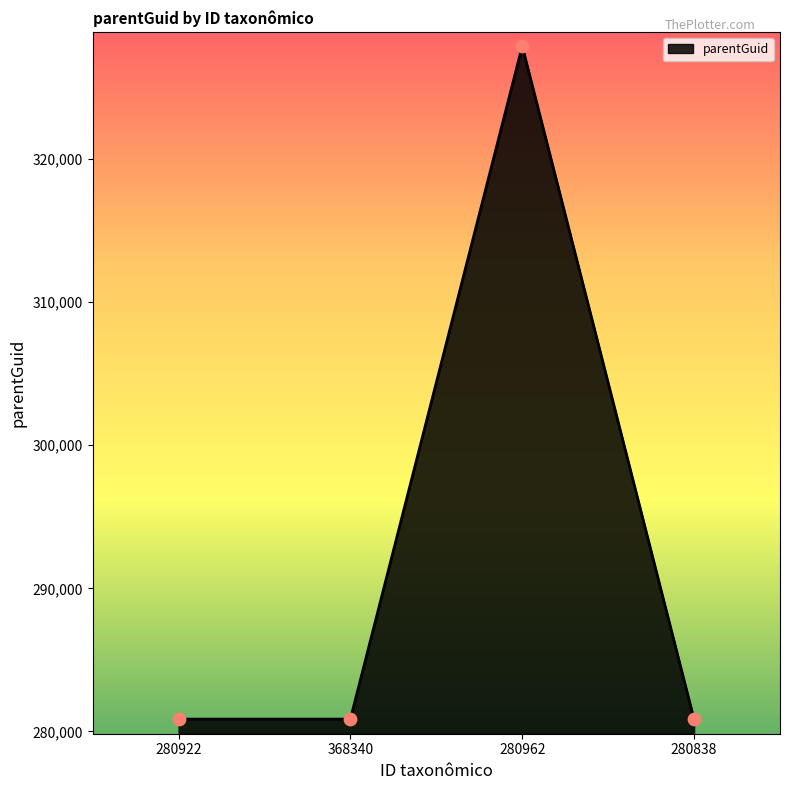

What is the ratio of the value at 368340 to the value at 280962?

0.9